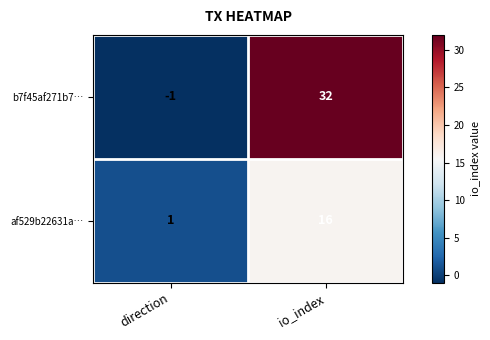

What is the sum of all af529b22631a… values?

17